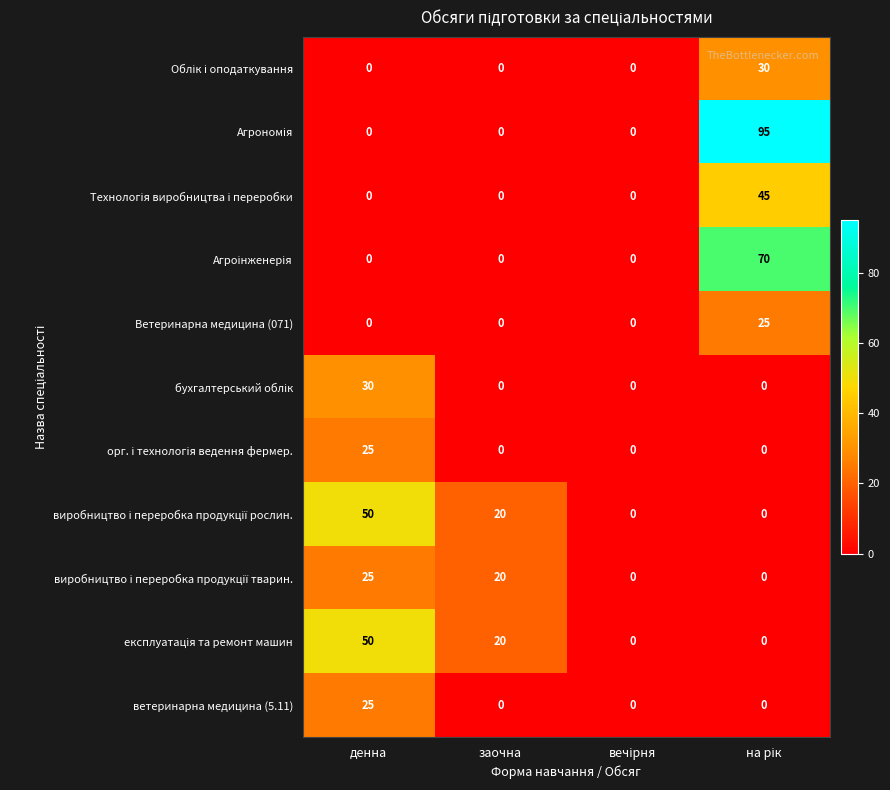

At how many categories does at least one series exceed 2?

3